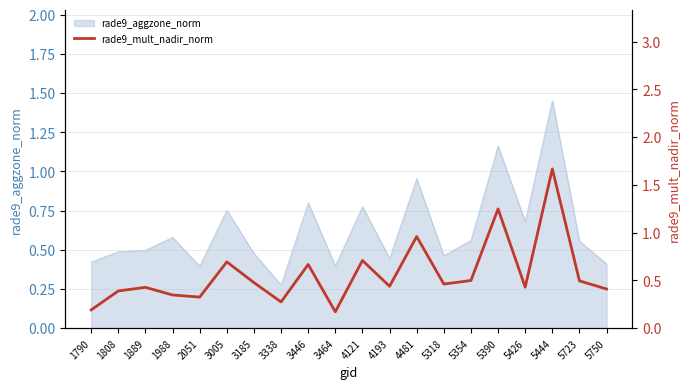

At which category does the chart reach its minimum across all series?

3464